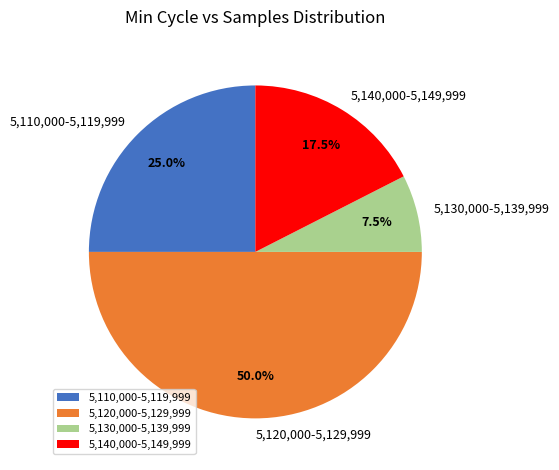

Count the number of slices in the pie.

4